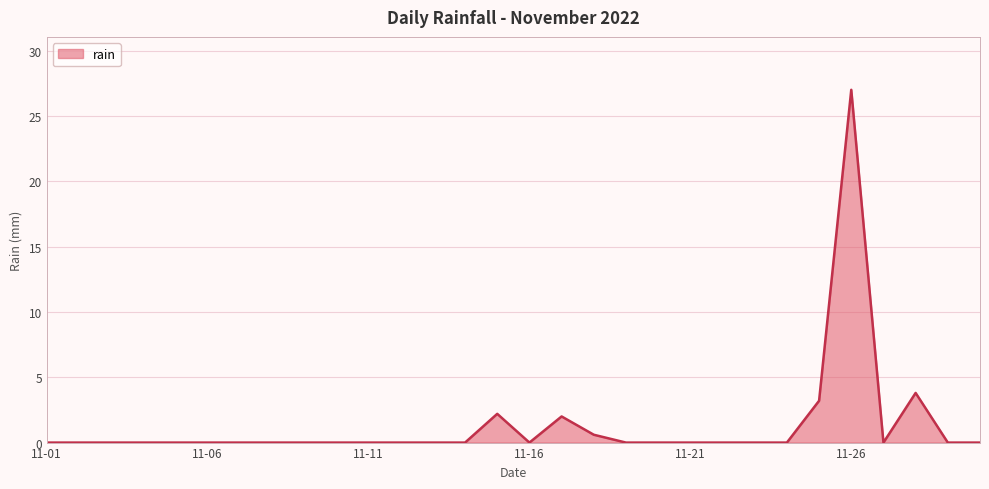

How many categories are shown in the chart?

30